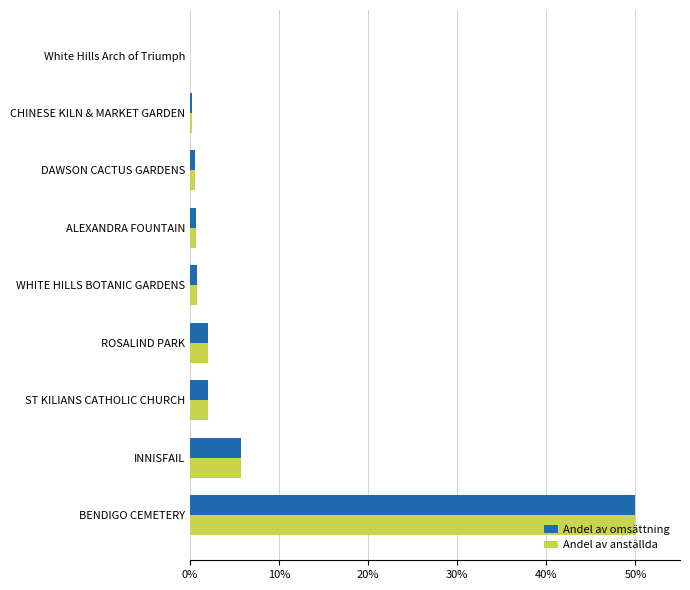

How many data points does each series have?

9